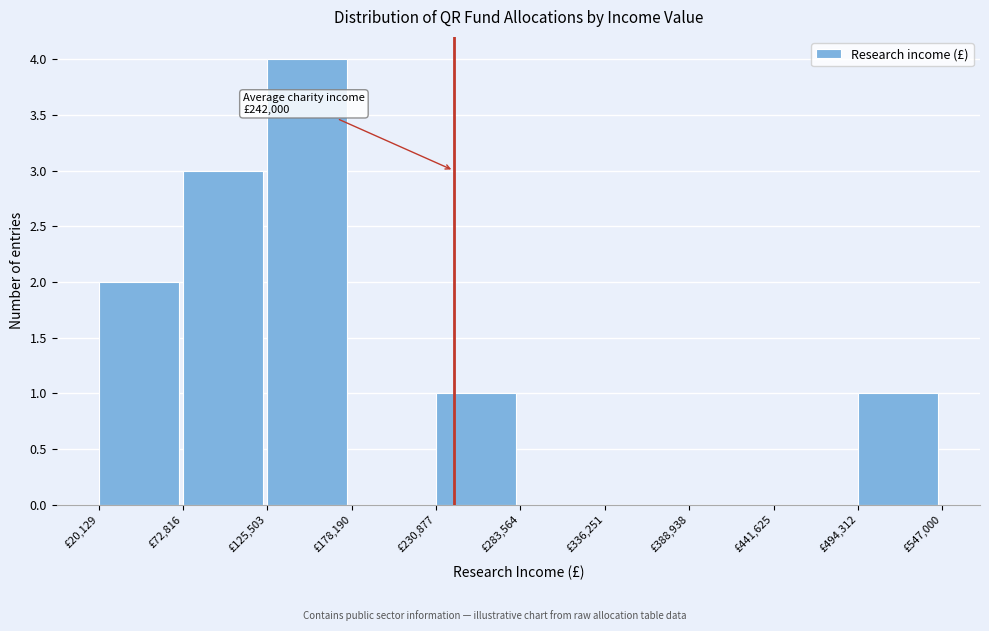

Which range on the x-axis has the tallest bar?

130000 to 180000